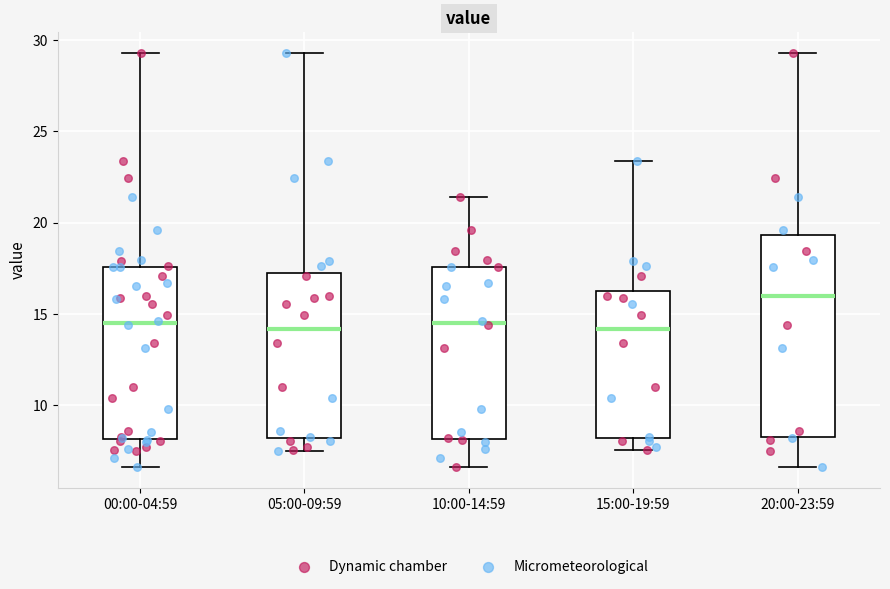

Reading left to right, read every box against the y-axis: the position of its median line, the range the box covers, and the ends of its whiskers. The values are not printed on the chart, so give them approximately, as read against the axis.

00:00-04:59: median 14.5, box 8.0 to 17.5, whiskers 6.5 to 29.5
05:00-09:59: median 14.0, box 8.0 to 17.0, whiskers 7.5 to 29.5
10:00-14:59: median 14.5, box 8.0 to 17.5, whiskers 6.5 to 21.5
15:00-19:59: median 14.0, box 8.0 to 16.5, whiskers 7.5 to 23.5
20:00-23:59: median 16.0, box 8.5 to 19.5, whiskers 6.5 to 29.5